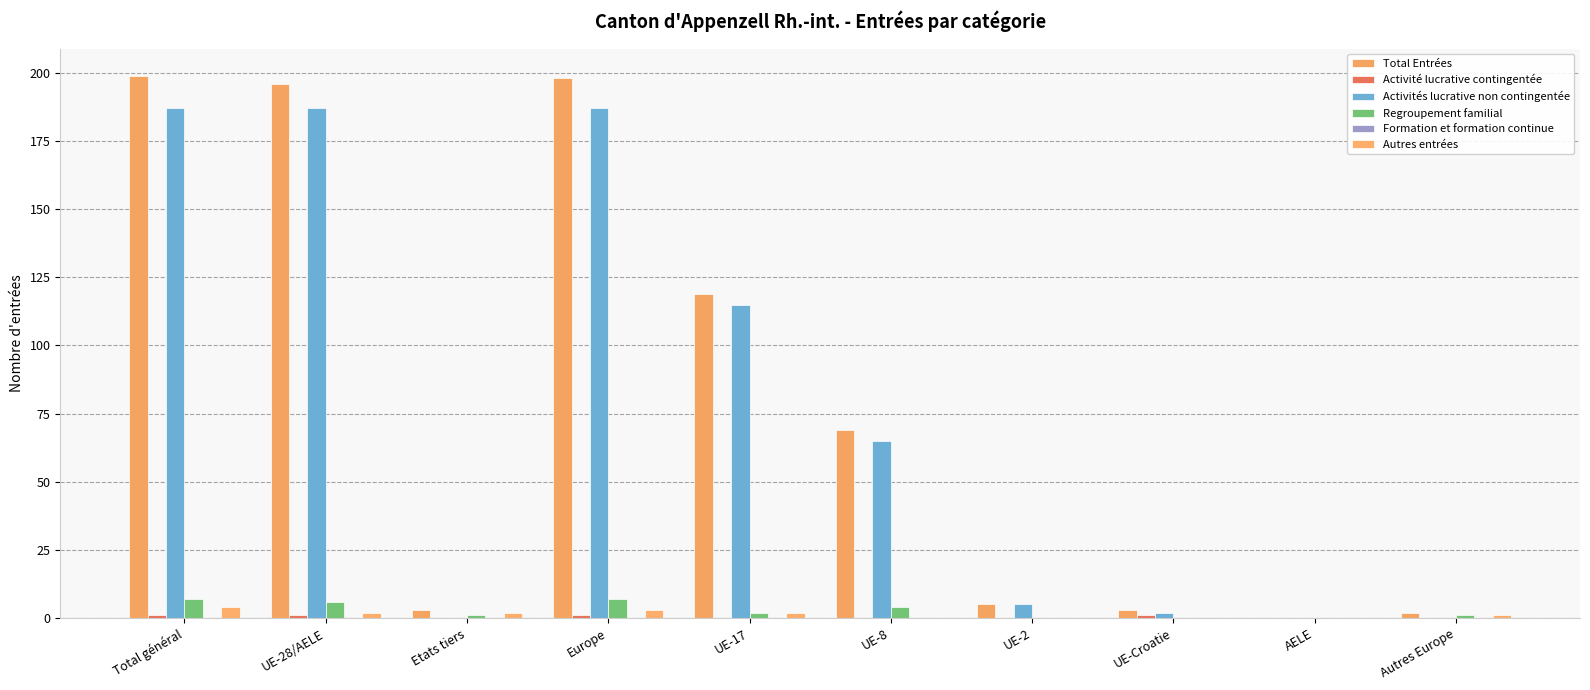

How many groups of bars are there?

10